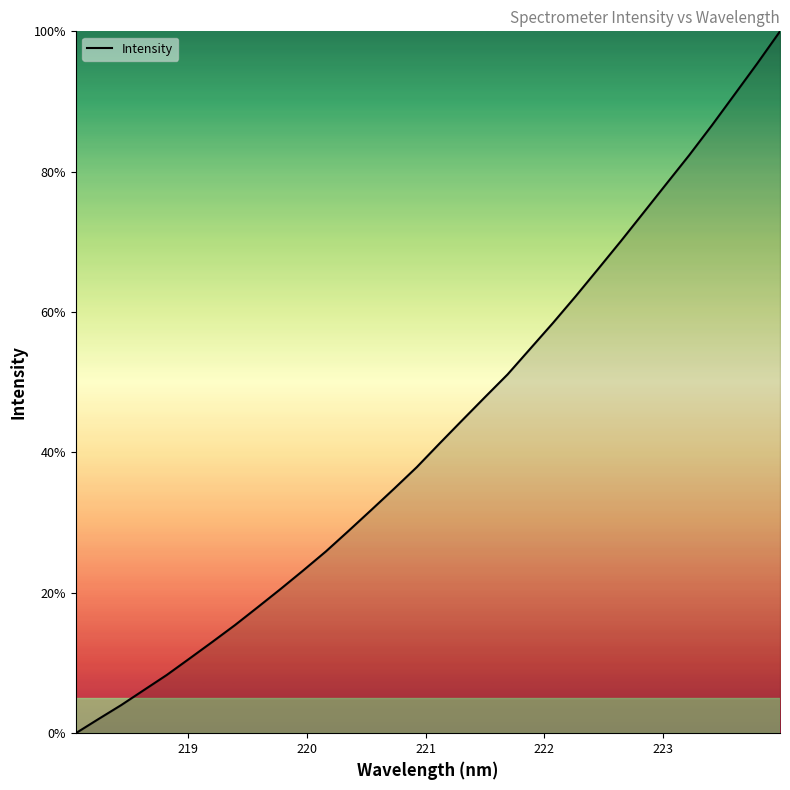

What is the maximum value shown in the chart?

100.0